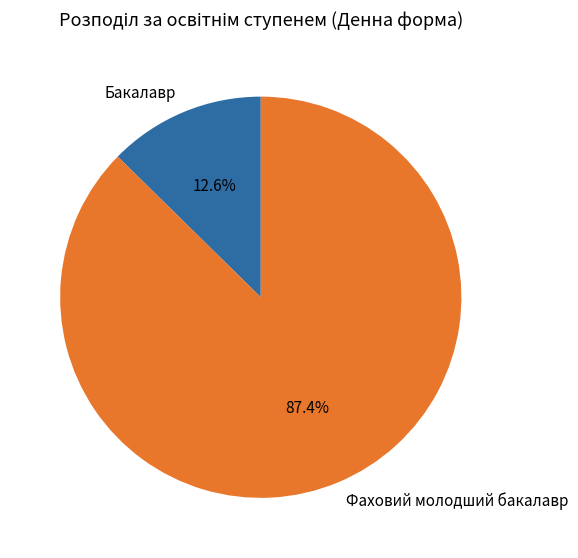

Rank the categories by value from highest to lowest.

Фаховий молодший бакалавр, Бакалавр